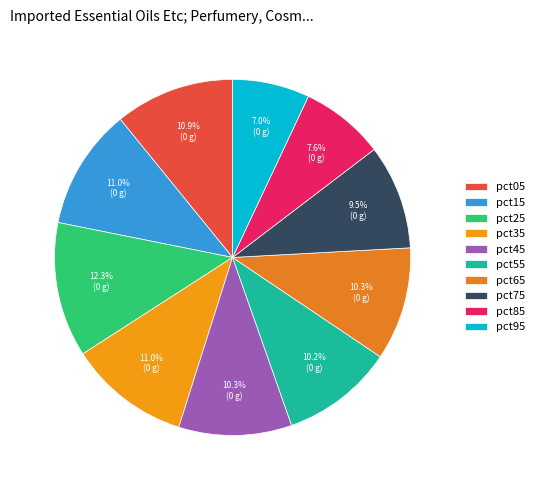

Rank the categories by value from lowest to highest.

pct95, pct85, pct75, pct55, pct45, pct65, pct05, pct15, pct35, pct25